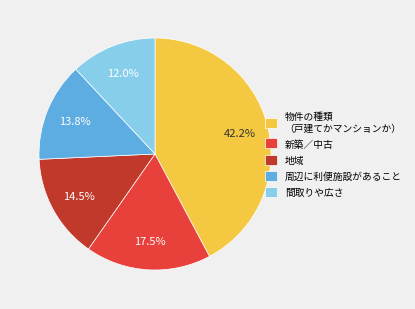

Is there any slice that represents more than half of the pie?

No